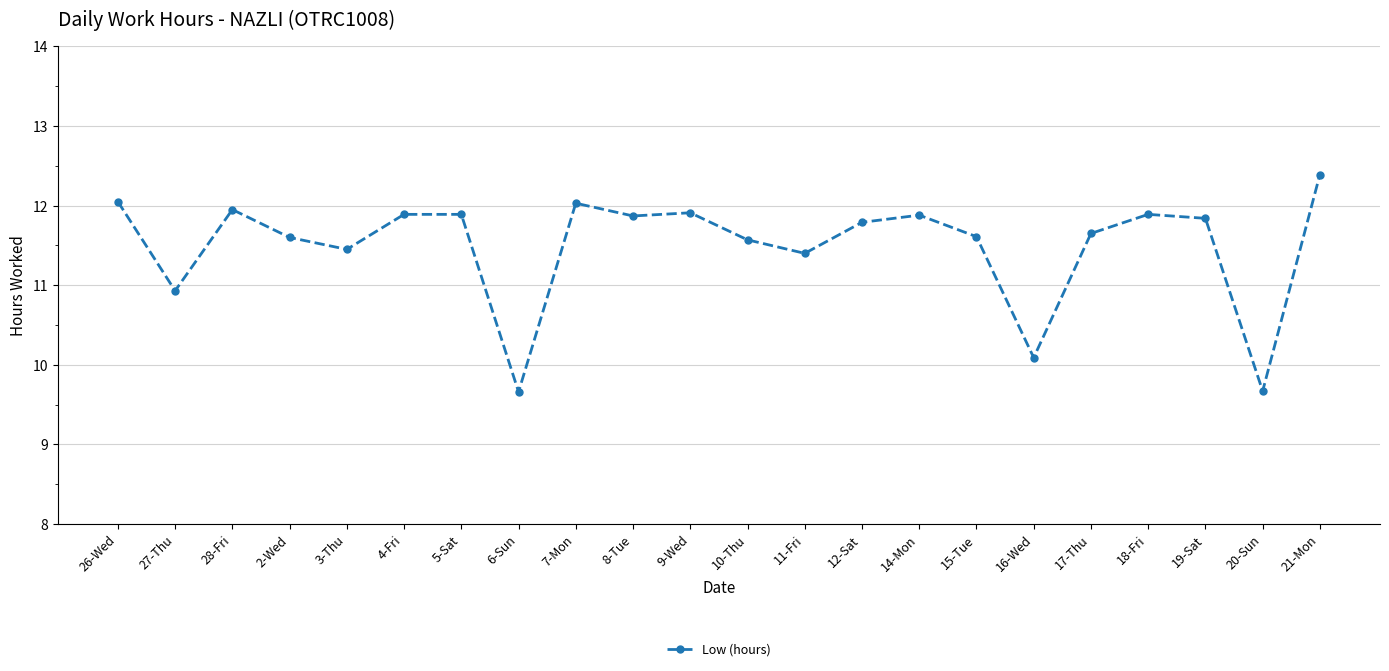

What is the smallest value displayed?

9.7